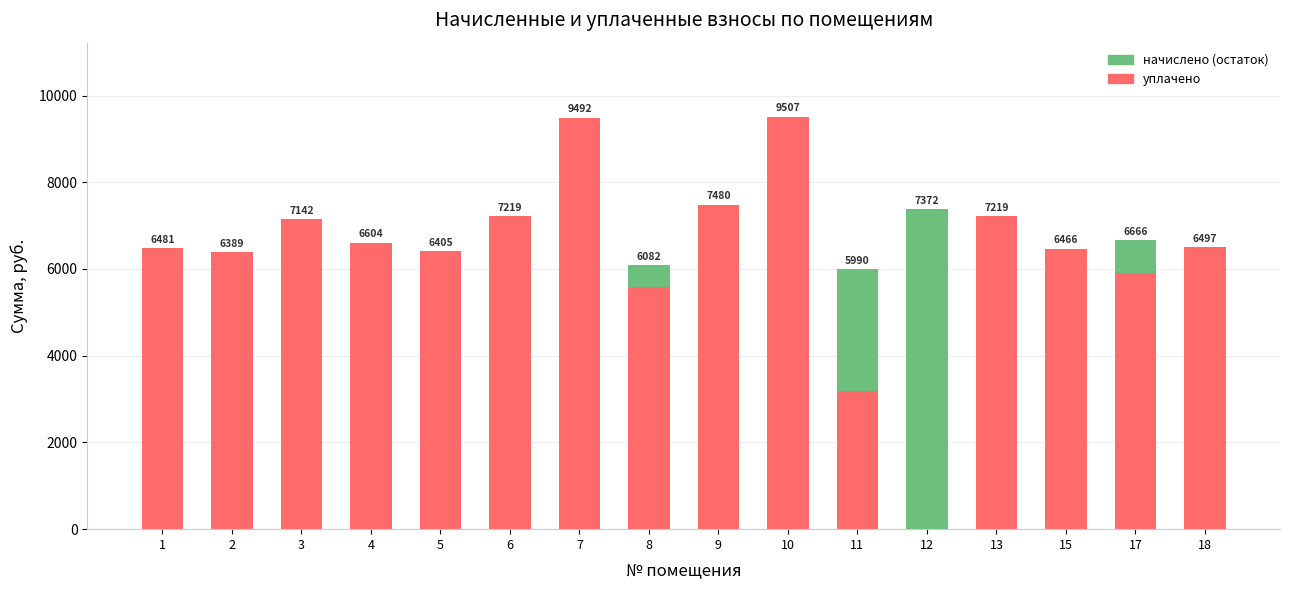

What is the highest value of the уплачено series?

9508.0